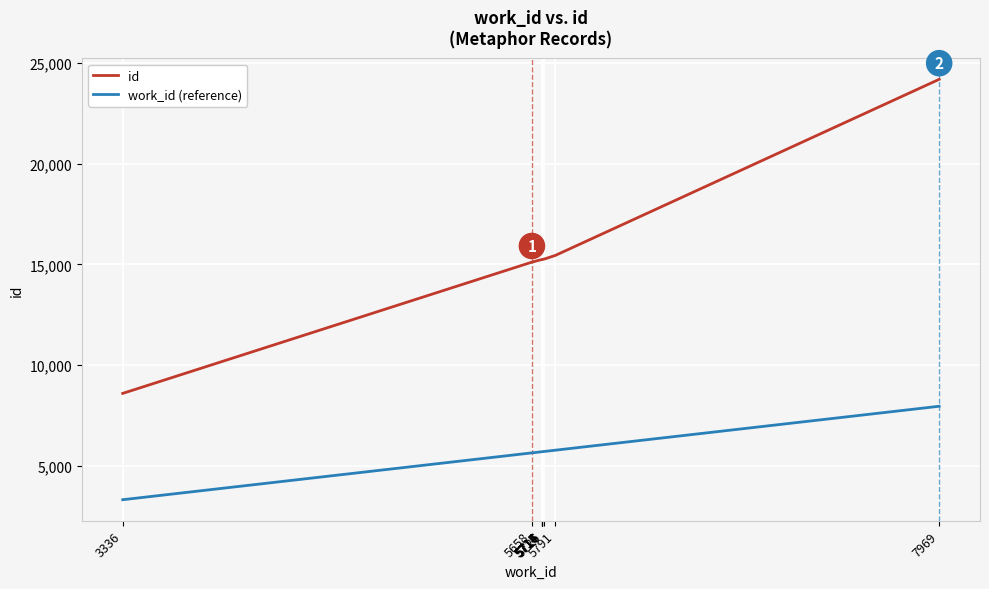

What are all the series names shown in the legend?

id, work_id (reference)